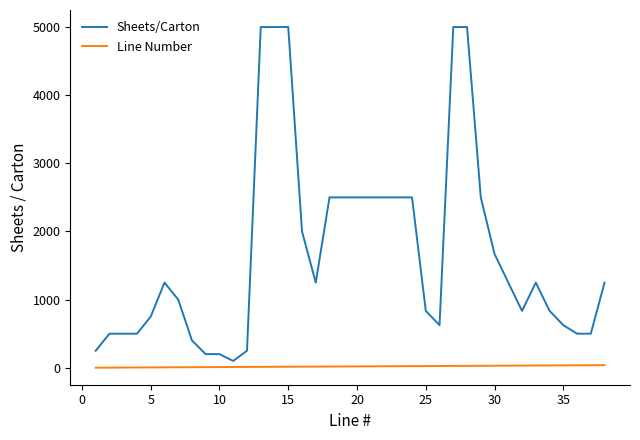

How many categories are shown in the chart?

38